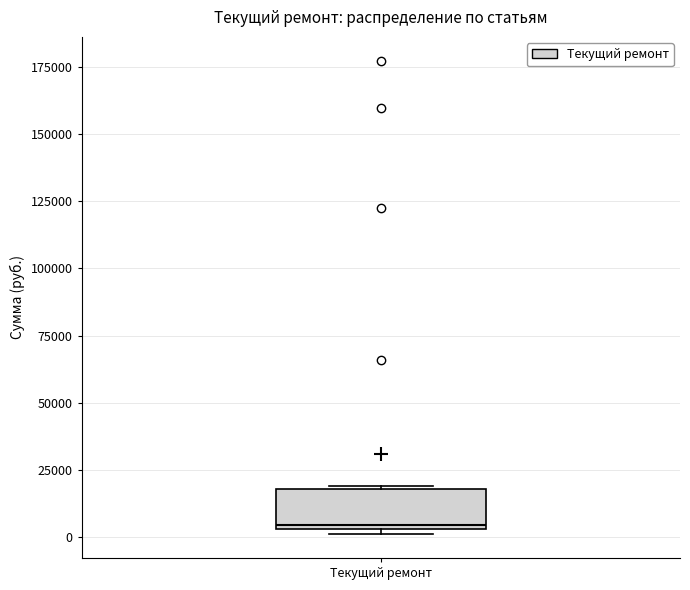

Where is the upper edge of the box for Текущий ремонт on the y-axis? The values are not printed on the chart, so give them approximately, as read against the axis.

20000